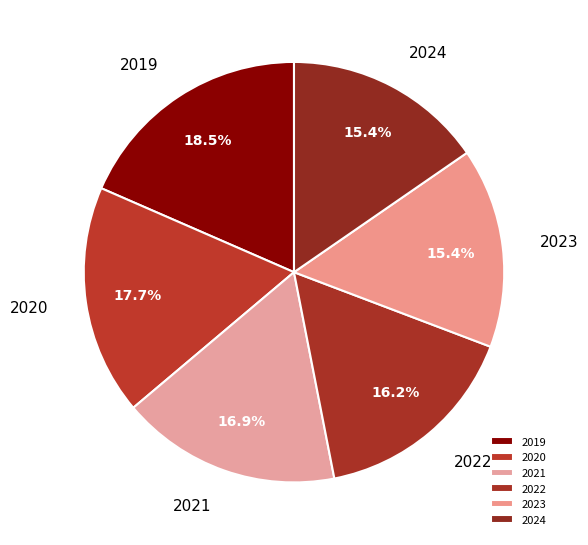

What is the largest slice in the pie chart?

2019